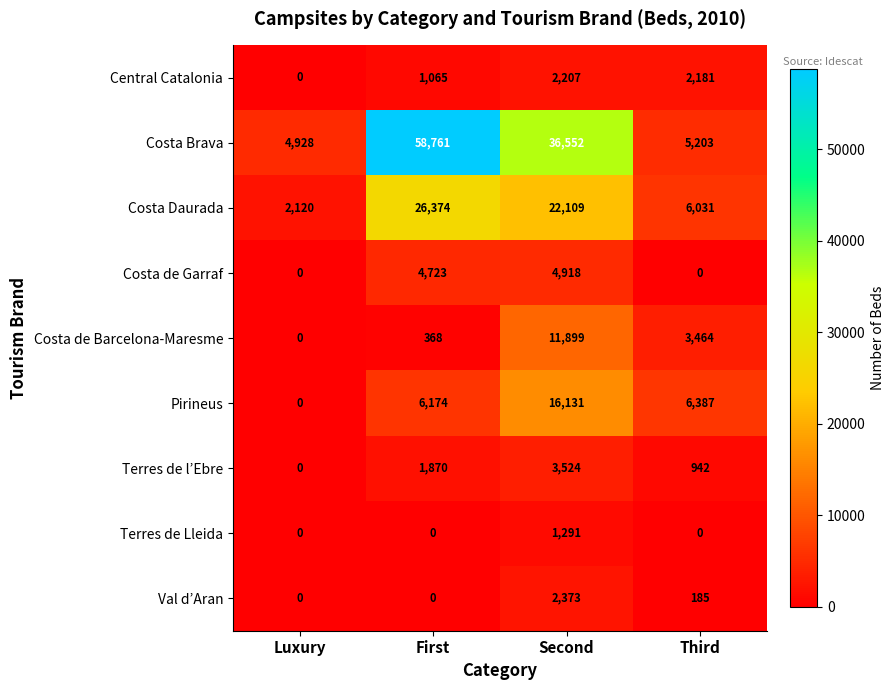

At which label does Pirineus first exceed 6387?

Second